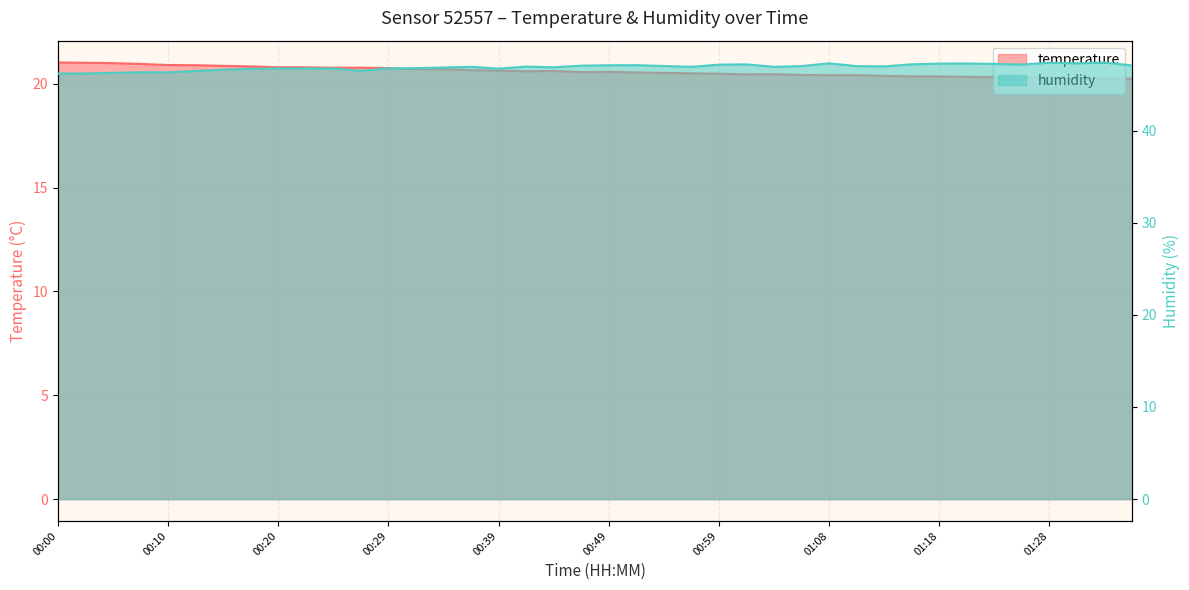

Which label corresponds to the largest value in the chart?

01:33